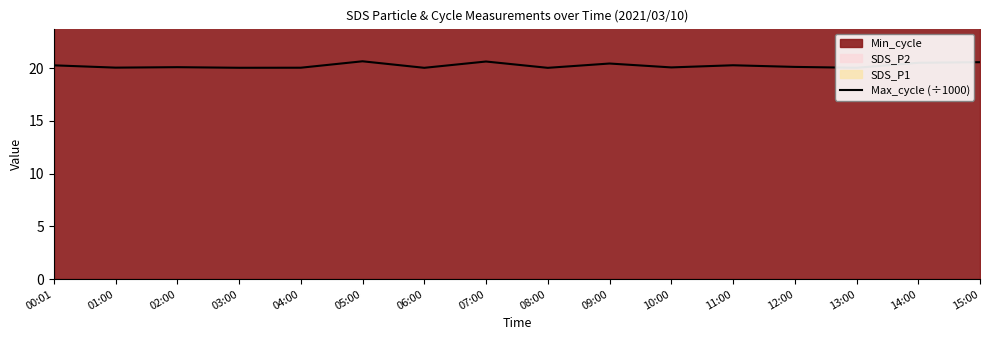

Which label corresponds to the largest value in the chart?

05:00